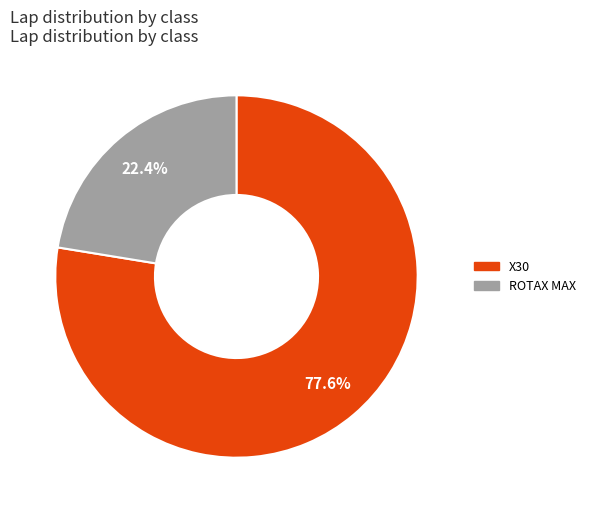

Is there a majority slice in this chart?

Yes